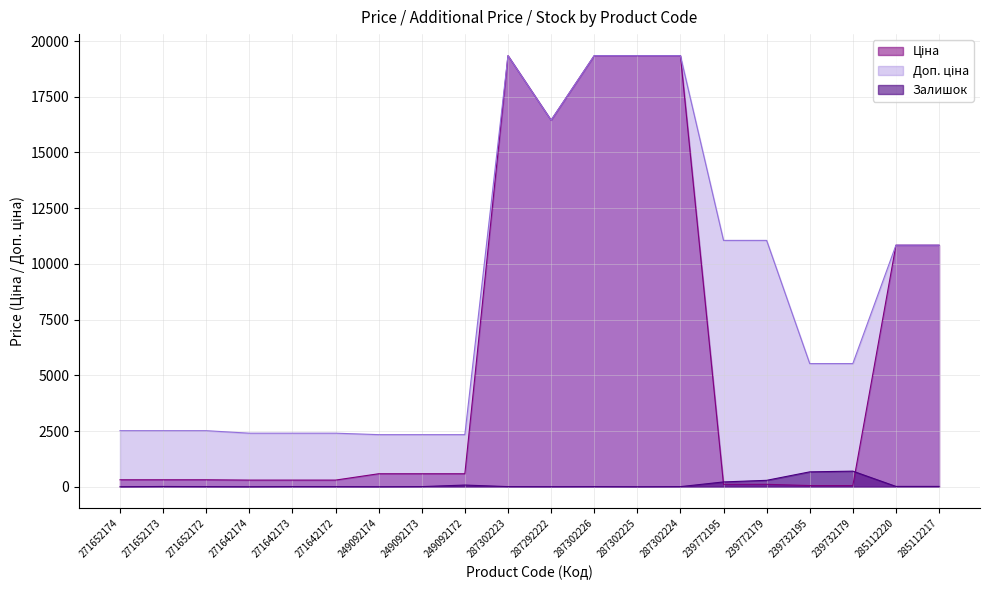

What is the total value across all series at 249092174?

2924.6